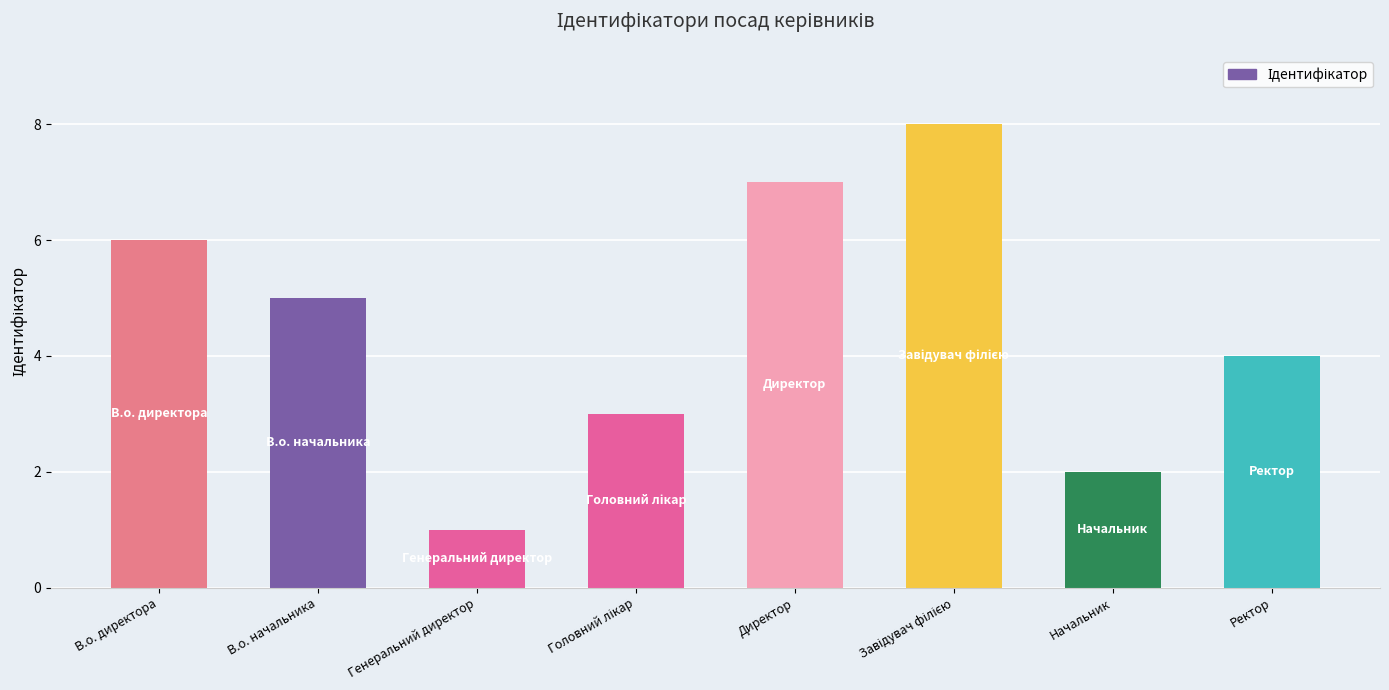

What is the difference between the maximum and minimum values?

7